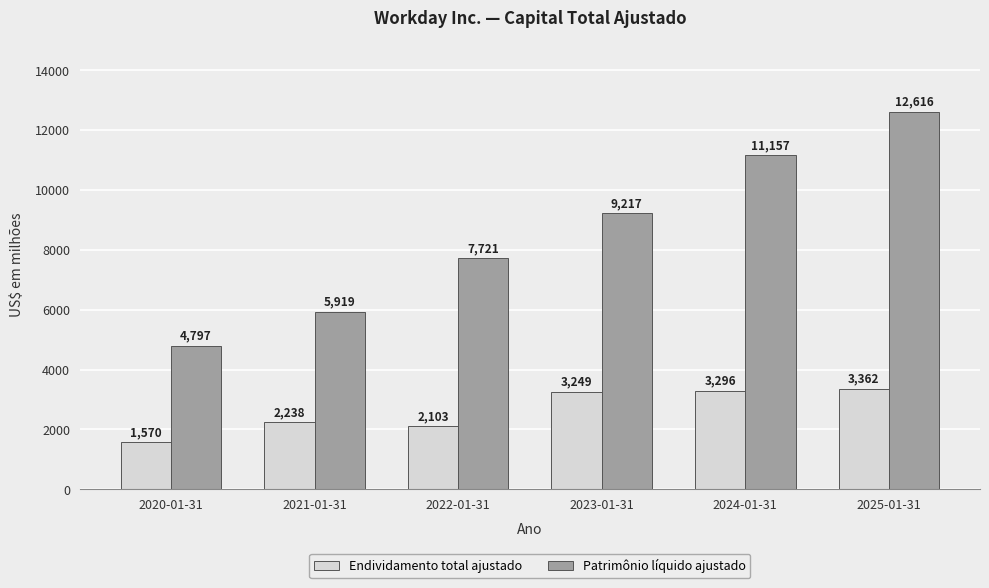

Reading left to right, what are all the values shown in this chart?

Endividamento total ajustado: 1570	2238	2103	3249	3296	3362
Patrimônio líquido ajustado: 4797	5919	7721	9217	11157	12616